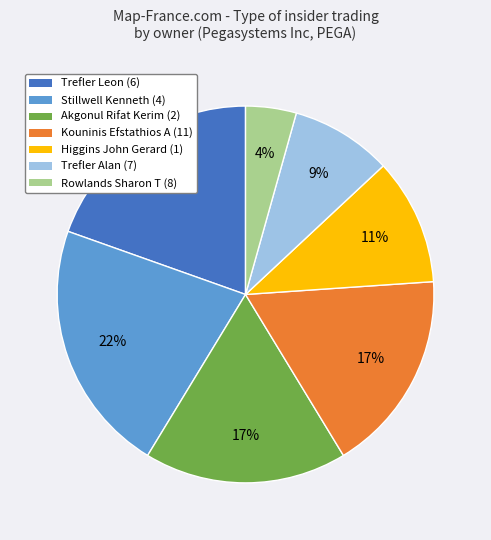

Is it true that Trefler Alan (7) is 19% of the pie?

False